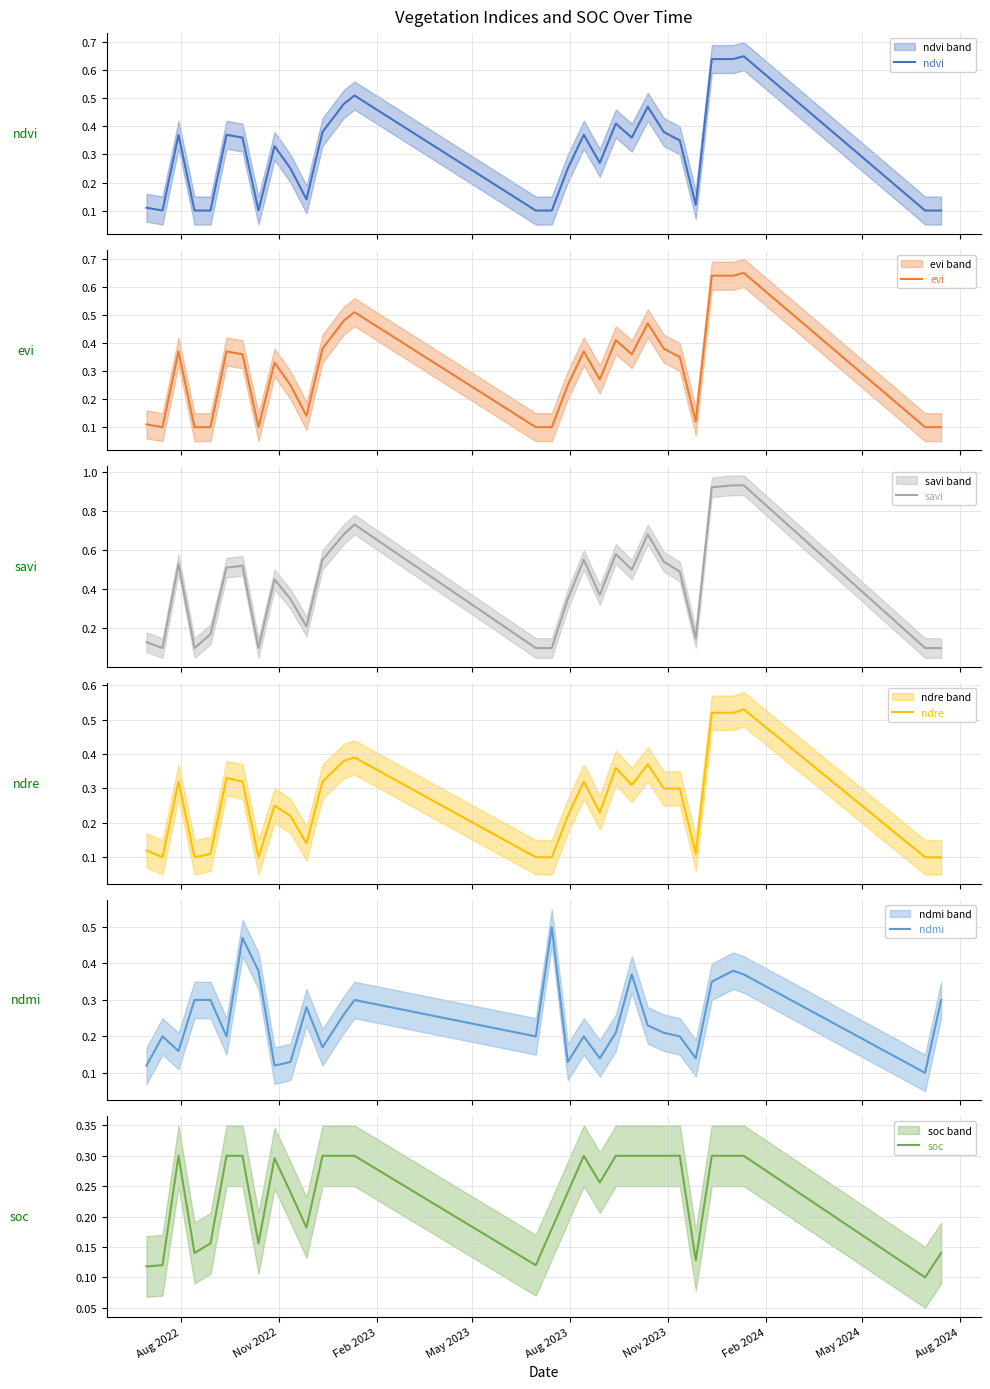

What are all the series names shown in the legend?

ndvi, evi, savi, ndre, ndmi, soc